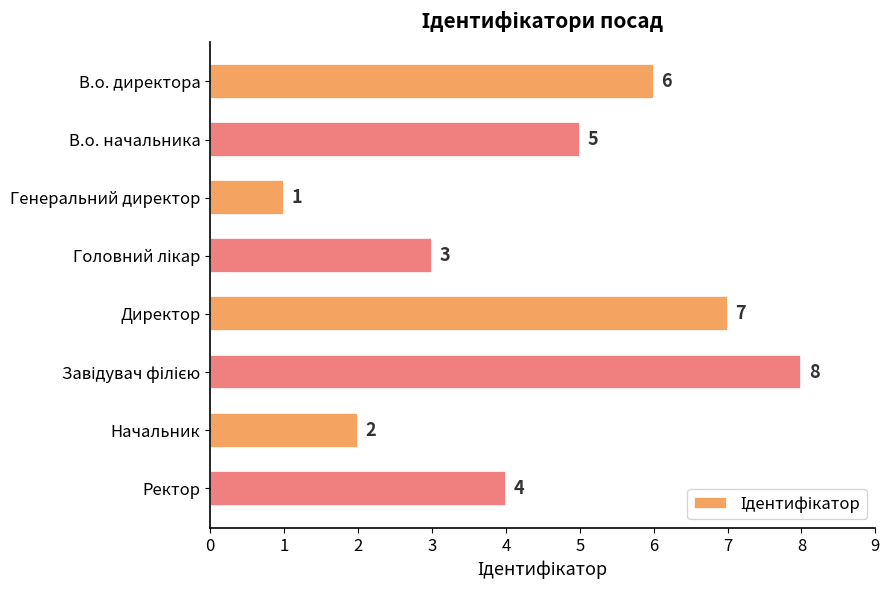

What is the change in value from В.о. директора to Директор?

+1